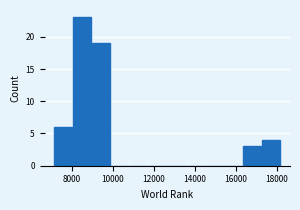

What is the height of the bar covering 7200 to 8000 on the x-axis? Neither the bar edges nor the heights are printed on the chart, so give them approximately, as read against the axes.

6